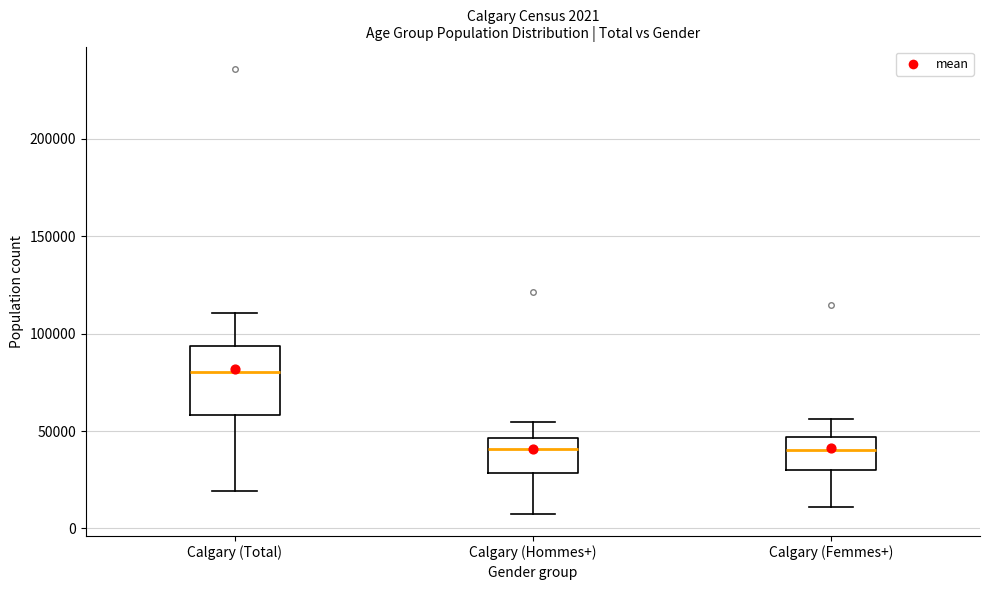

Comparing the boxes themselves (not the whiskers), which one is the tallest?

Calgary (Total)